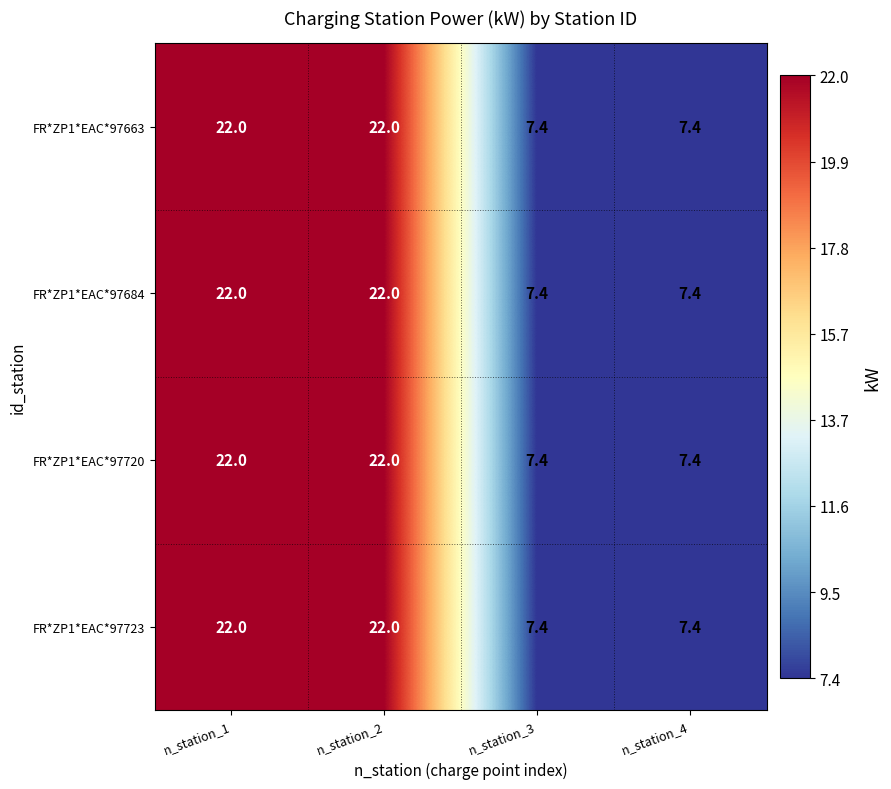

What is the sum of all FR*ZP1*EAC*97663 values?

58.8